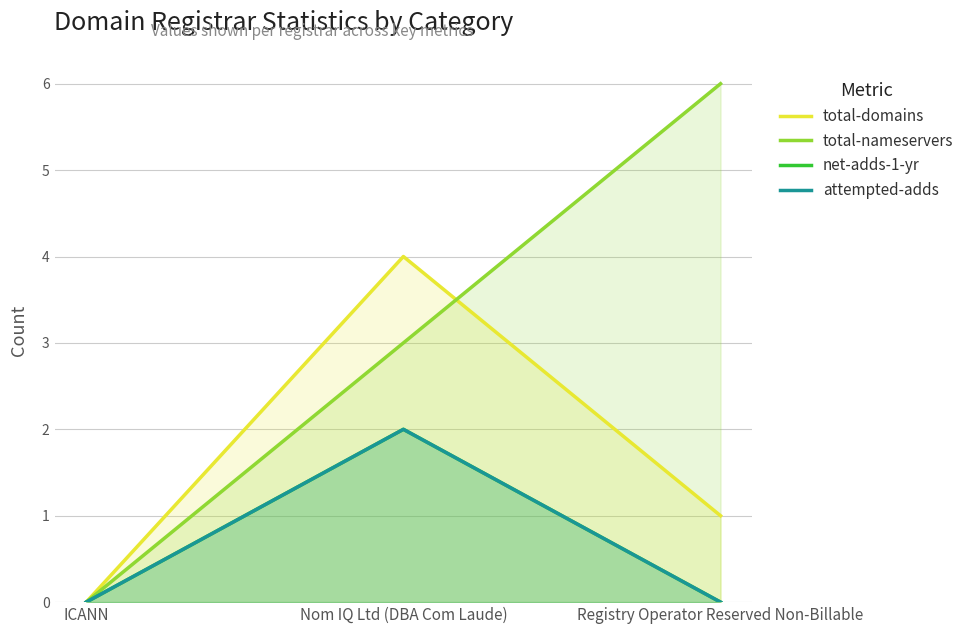

What position from the left is ICANN?

1